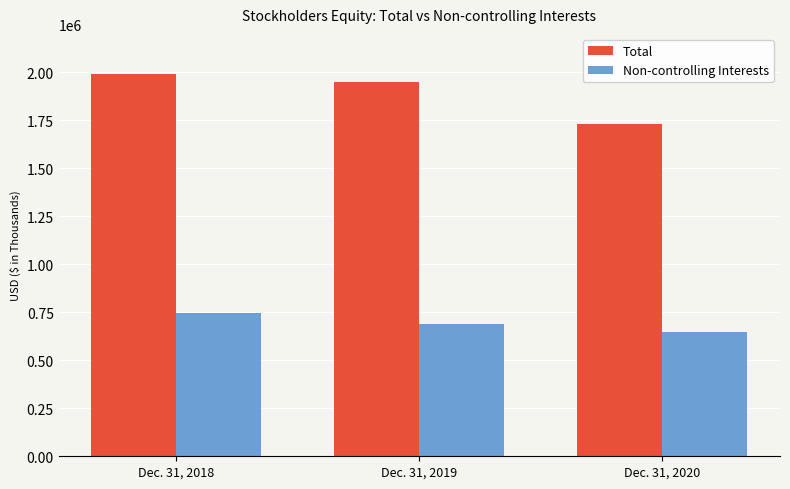

Is it true that Total equals 2742461 at Dec. 31, 2020?

False